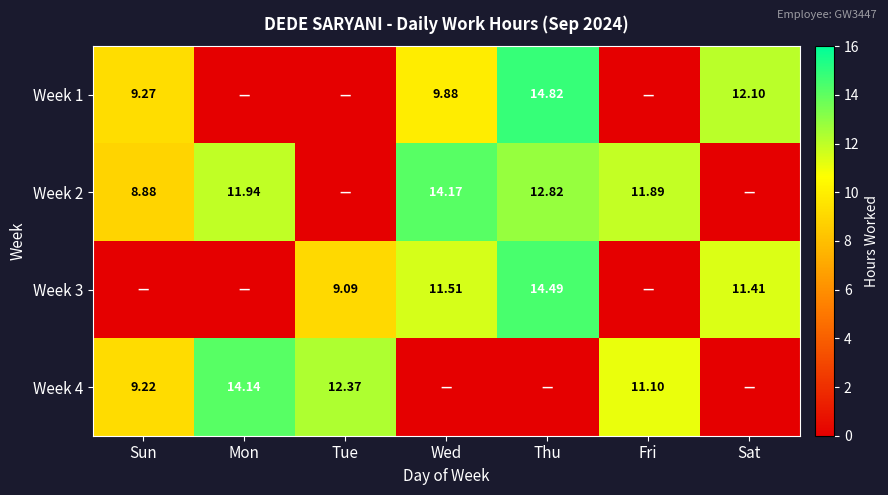

At which category does the chart reach its minimum across all series?

Mon